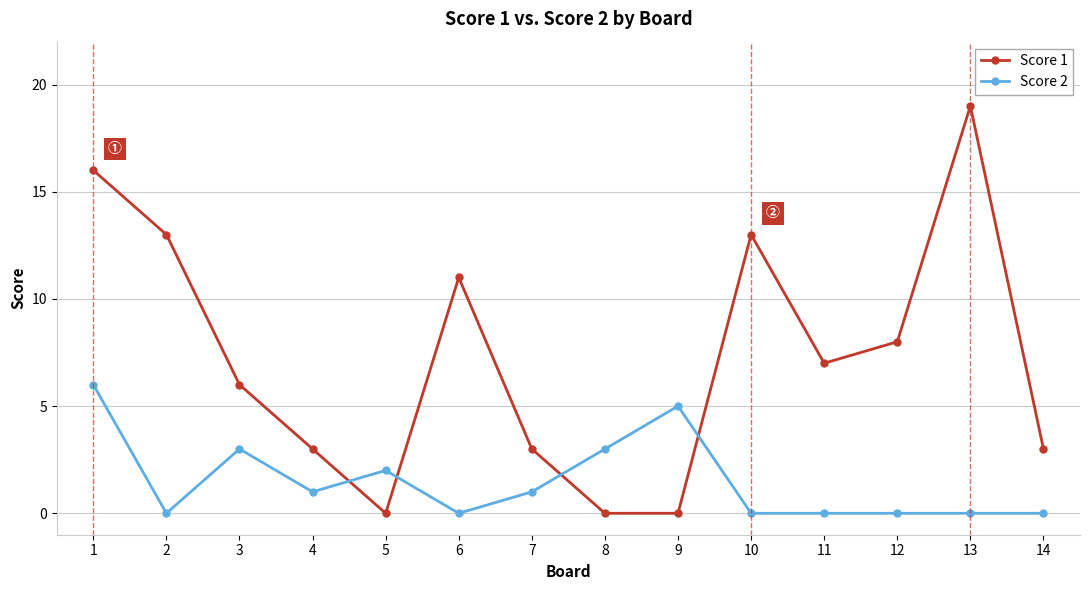

How many data points in Score 2 are less than 1?

7